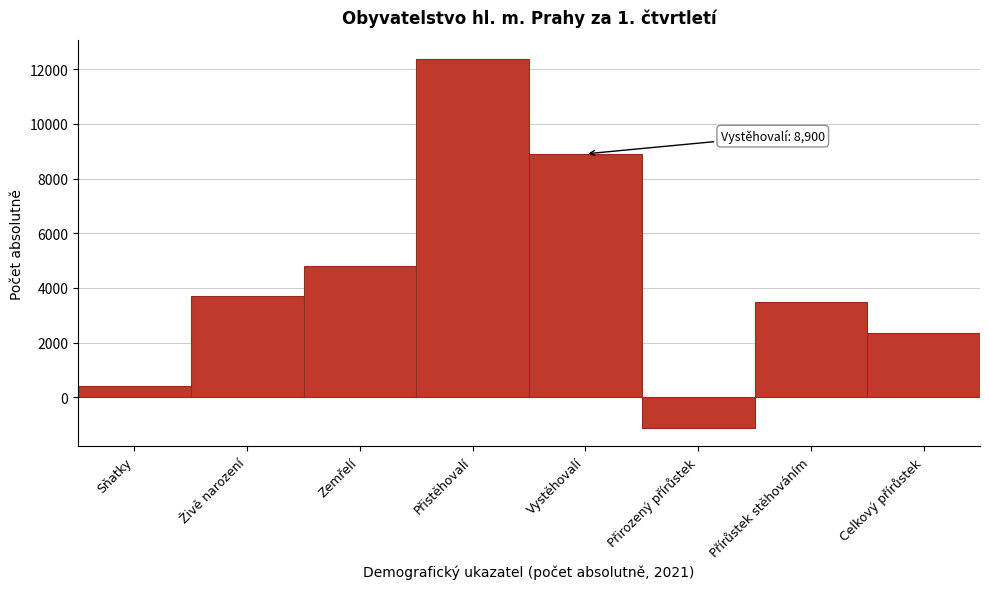

Reading left to right, list all the values displayed in this chart.

412	3695	4806	12380	8900	-1111	3480	2369